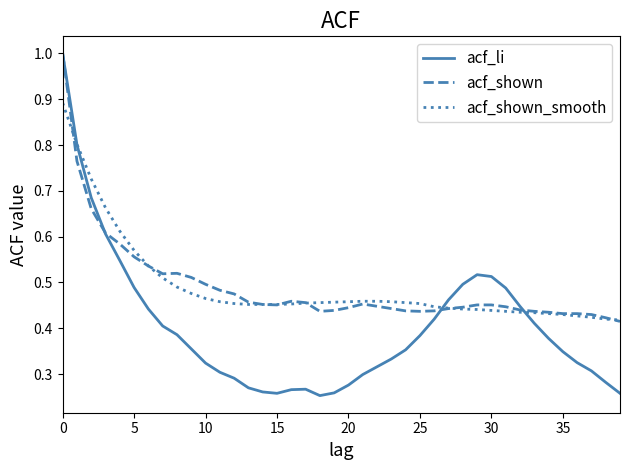

What is the maximum value shown in the chart?

1.0